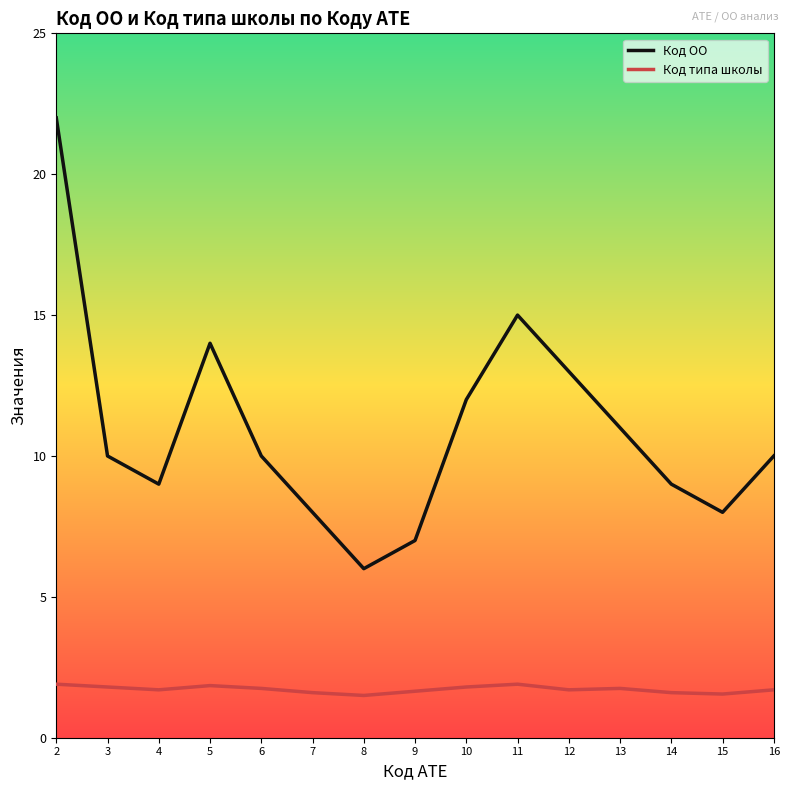

What is the difference between the Код типа школы values at 9 and 5?

0.2